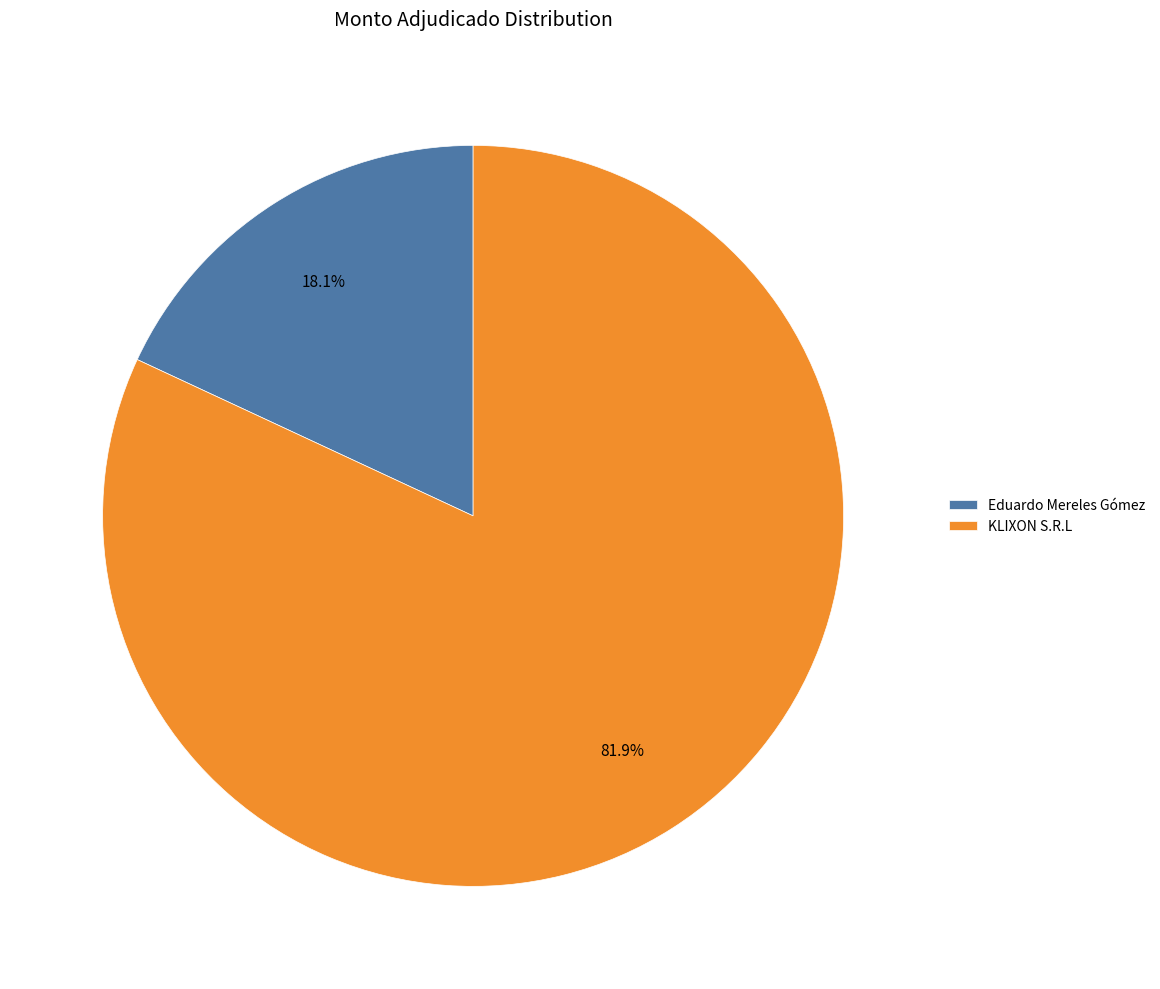

What is the largest slice in the pie chart?

KLIXON S.R.L